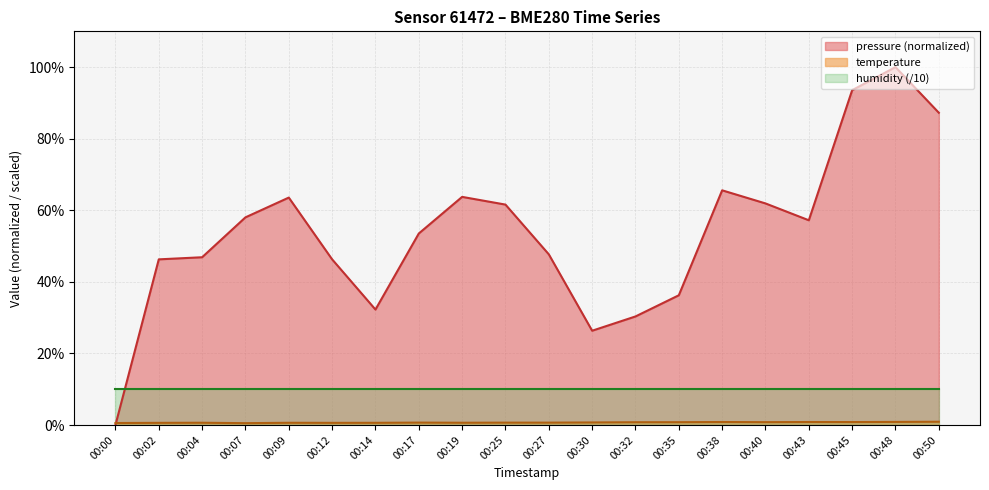

The value of temperature at 00:09 is 0.4. True or false?

False